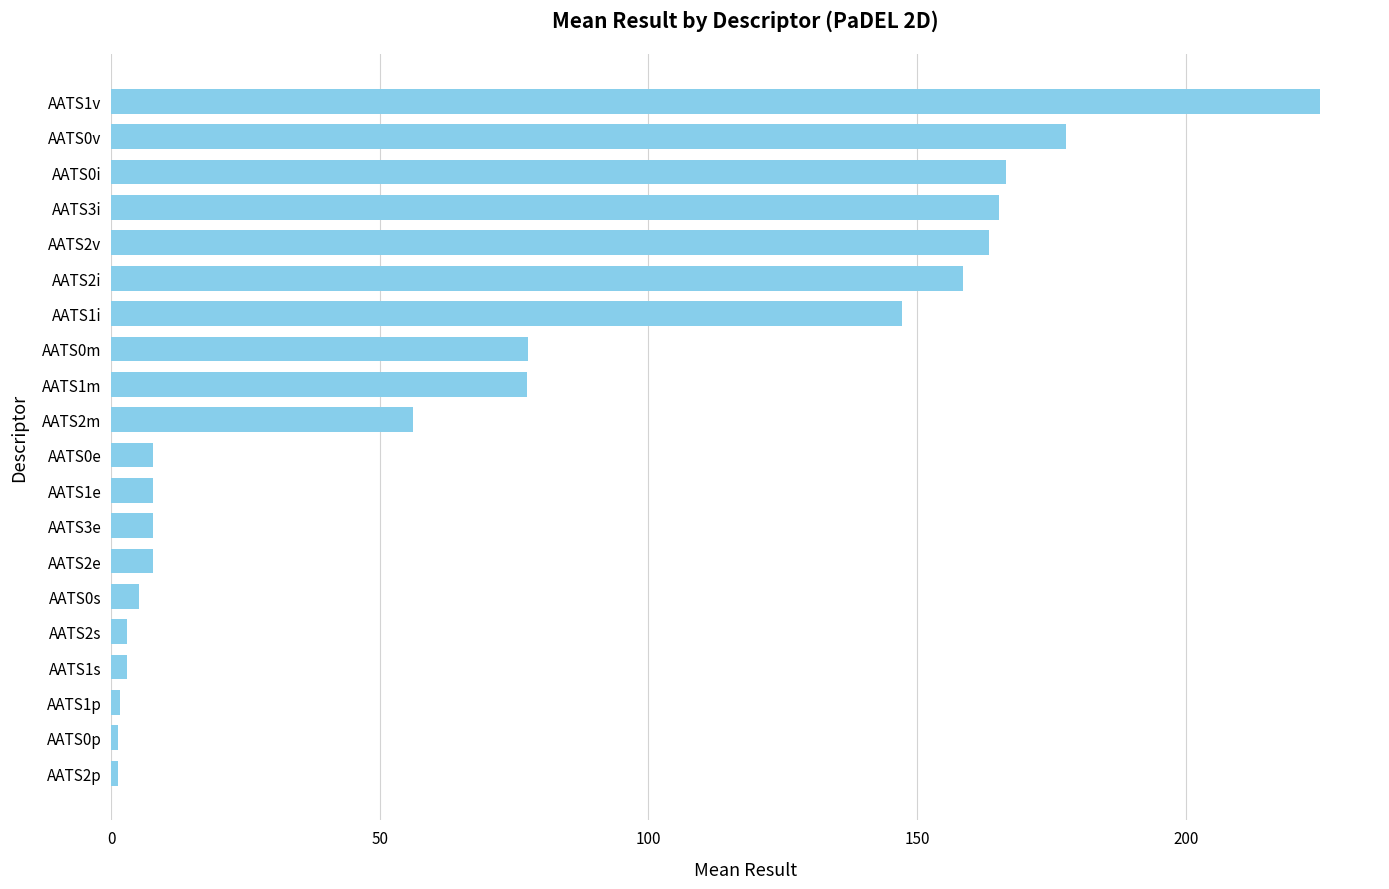

At which category does the chart reach its peak across all series?

AATS1v